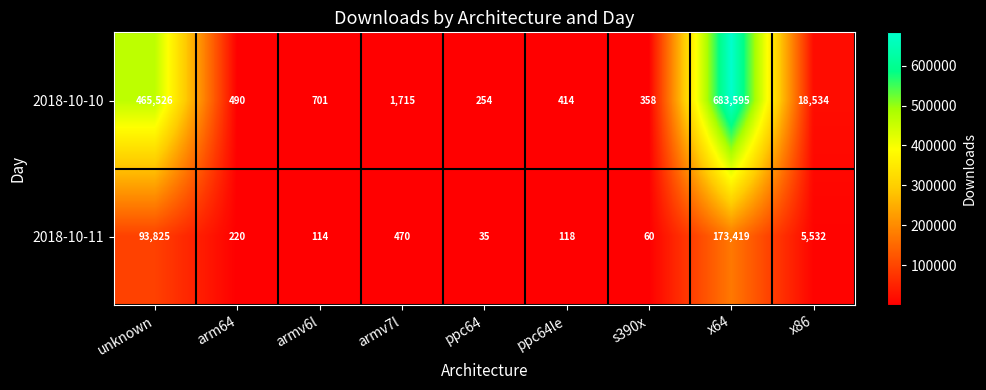

Rank the series by their maximum value, from lowest to highest.

2018-10-11, 2018-10-10